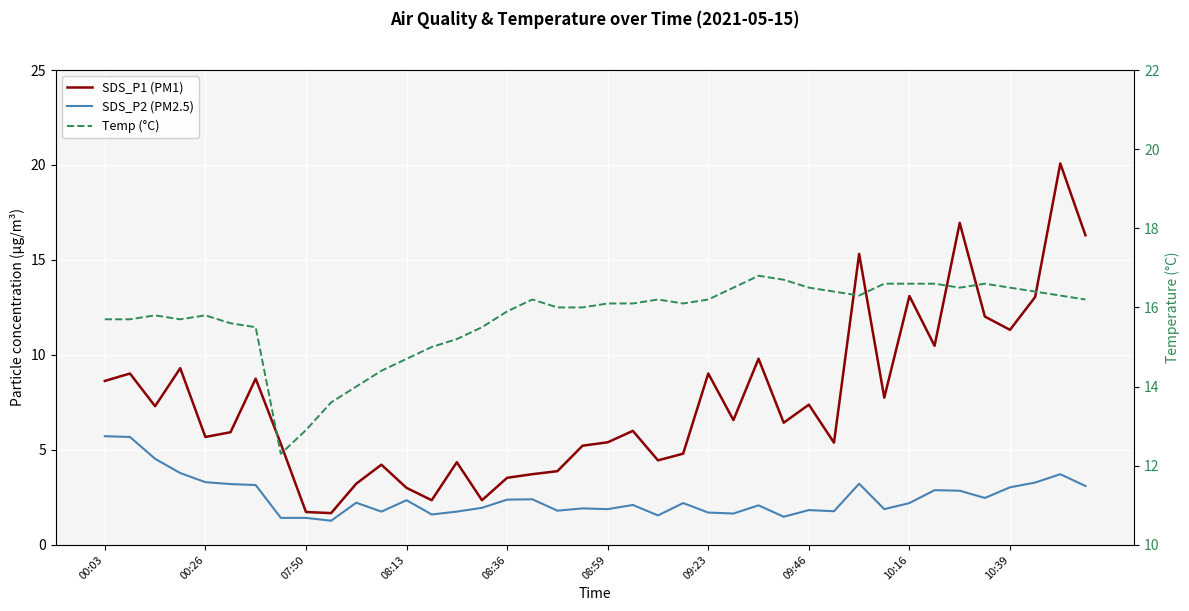

Which has a higher value, 24 or 35?

35